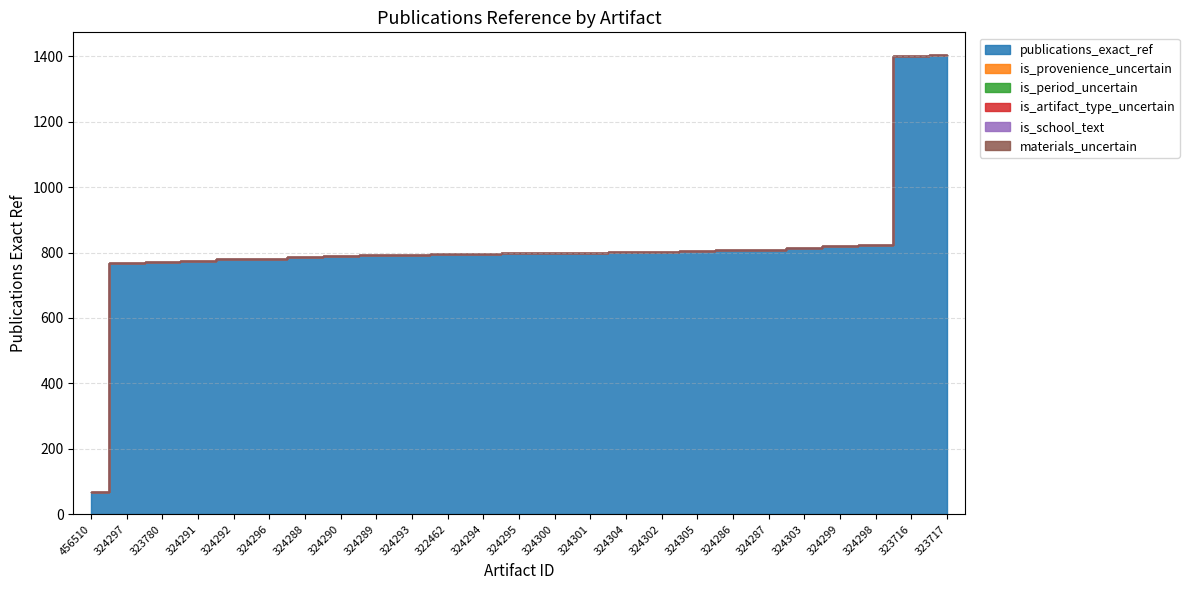

What is the difference between the highest and lowest values at 324295?

798